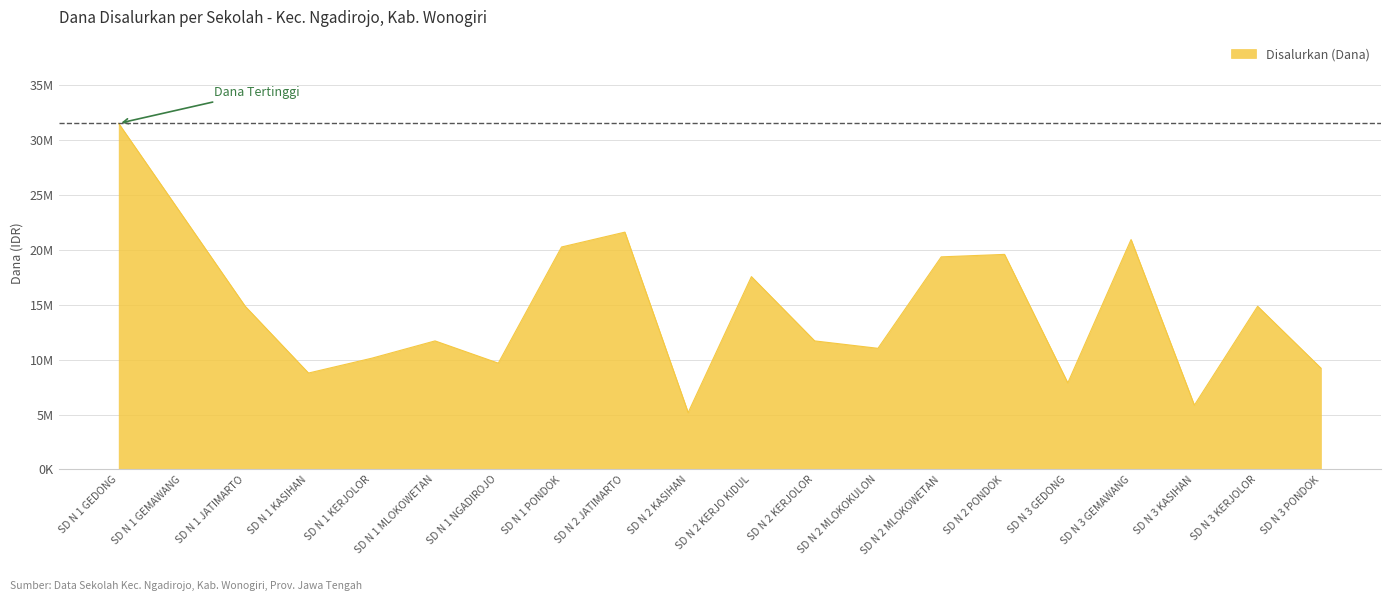

What is the value of the 19th point from the left?

14850000